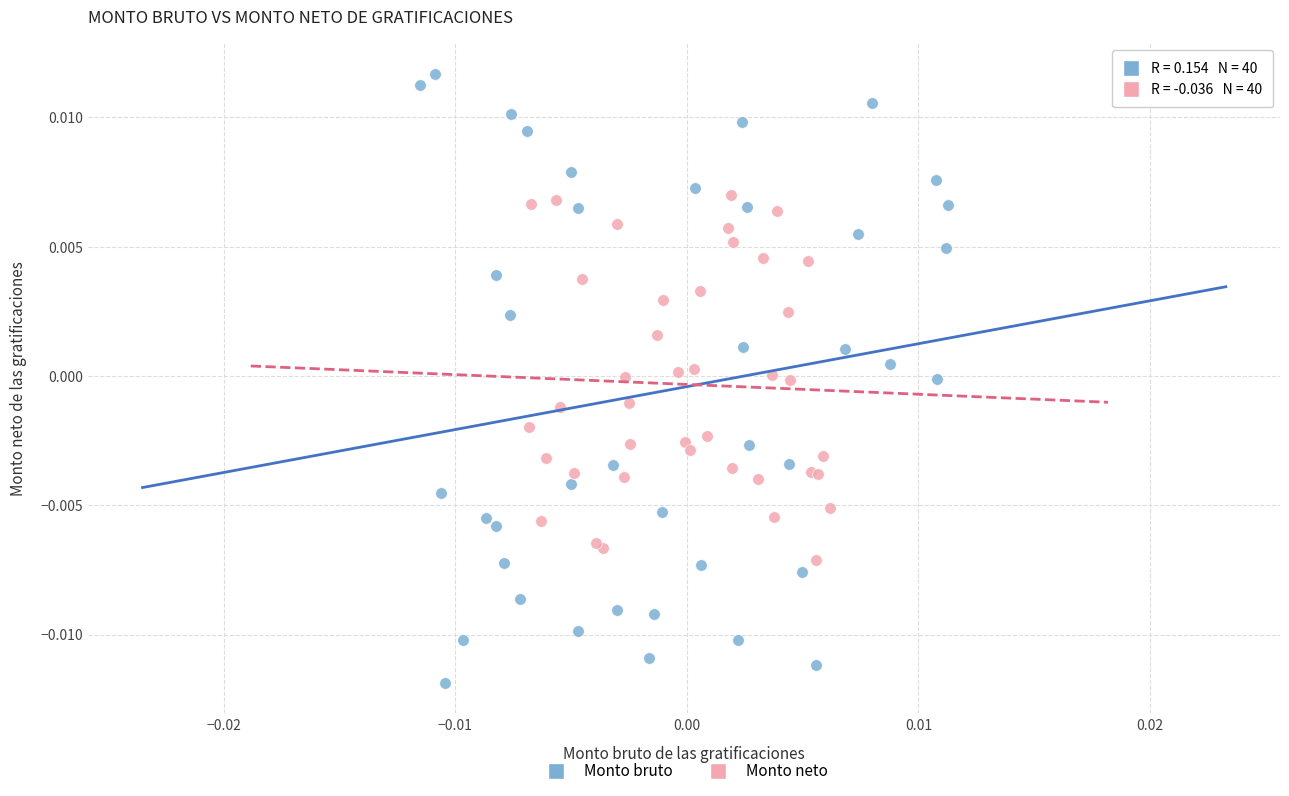

What are all the series names shown in the legend?

Monto bruto, Monto neto